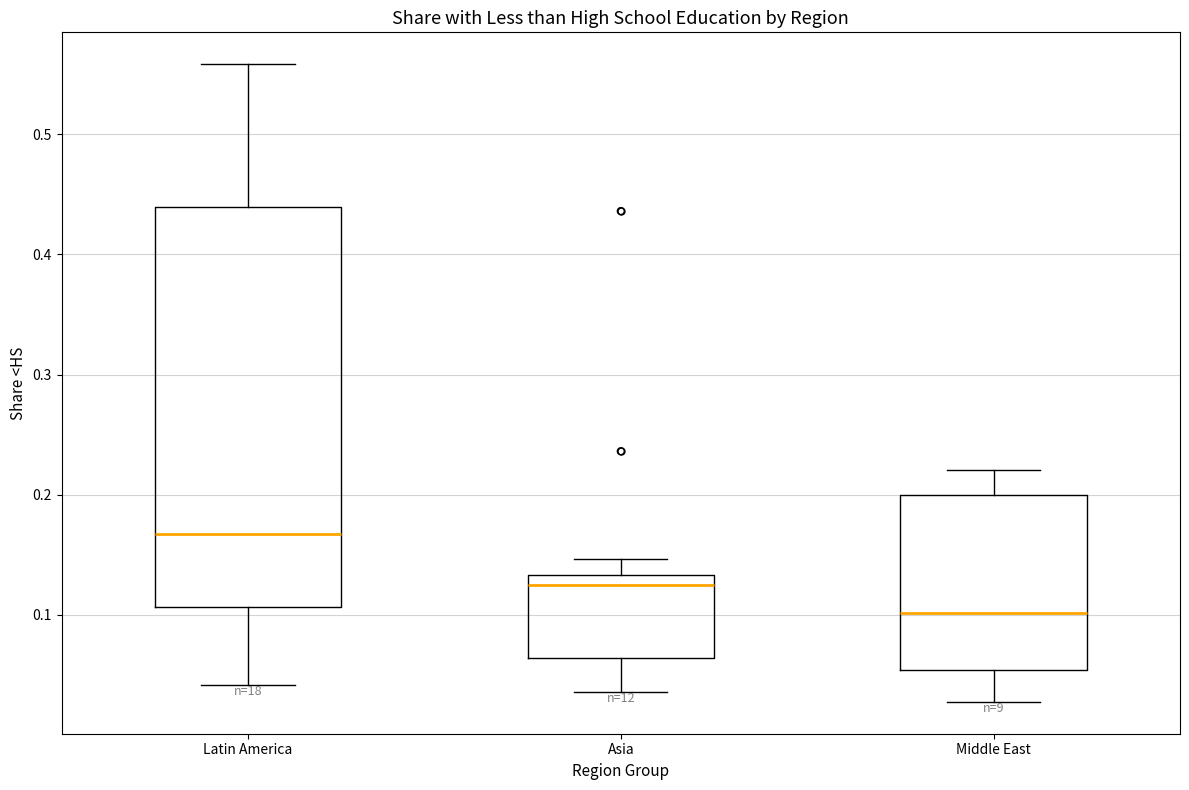

Reading left to right, transcribe this box plot: for each box, give where its median line is, the range the box spans, and where its two whiskers end, as read against the y-axis. The values are not printed on the chart, so give them approximately, as read against the axis.

Latin America: median 0.17, box 0.11 to 0.44, whiskers 0.04 to 0.56
Asia: median 0.12, box 0.06 to 0.13, whiskers 0.04 to 0.15
Middle East: median 0.10, box 0.05 to 0.20, whiskers 0.03 to 0.22